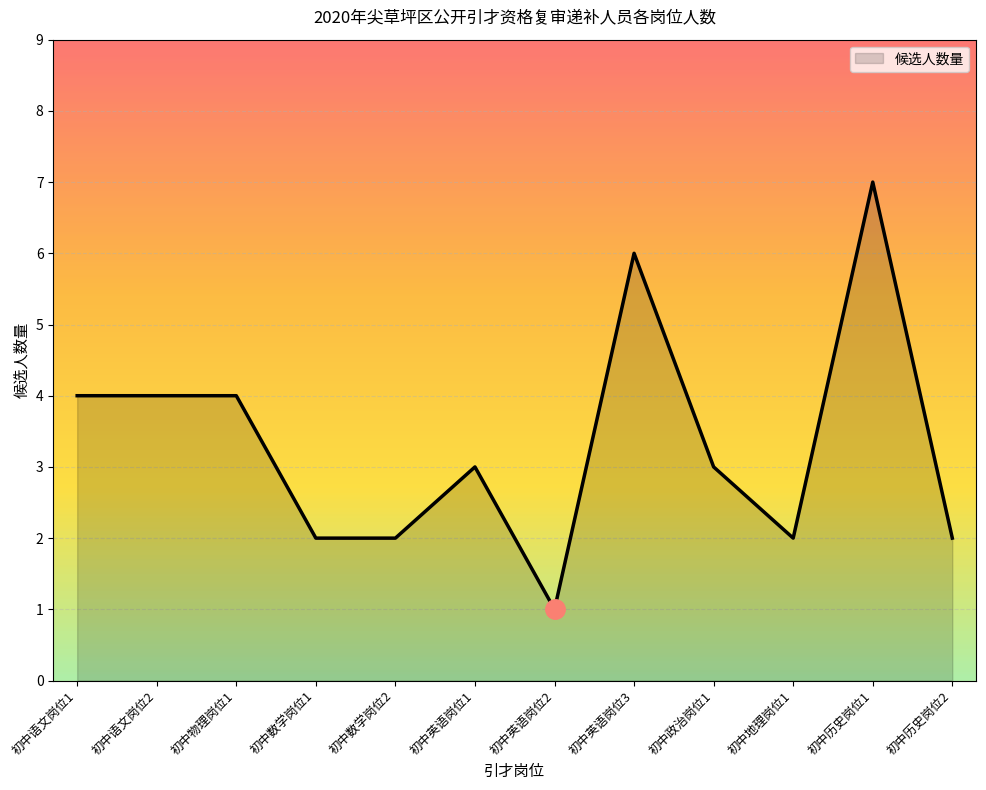

Which label corresponds to the smallest value in the chart?

初中英语岗位2